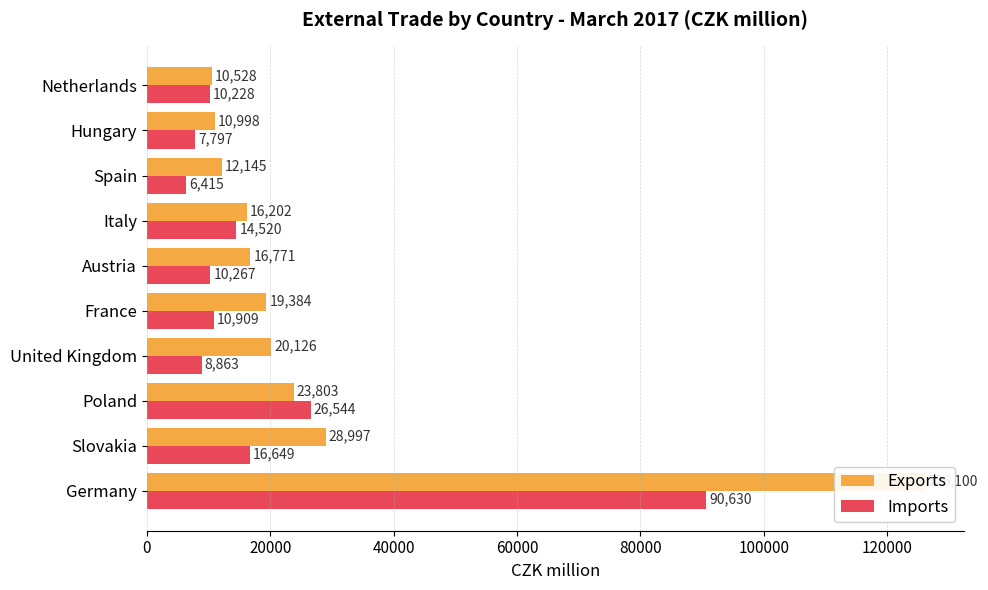

Which series changed the most between Slovakia and Poland?

Imports